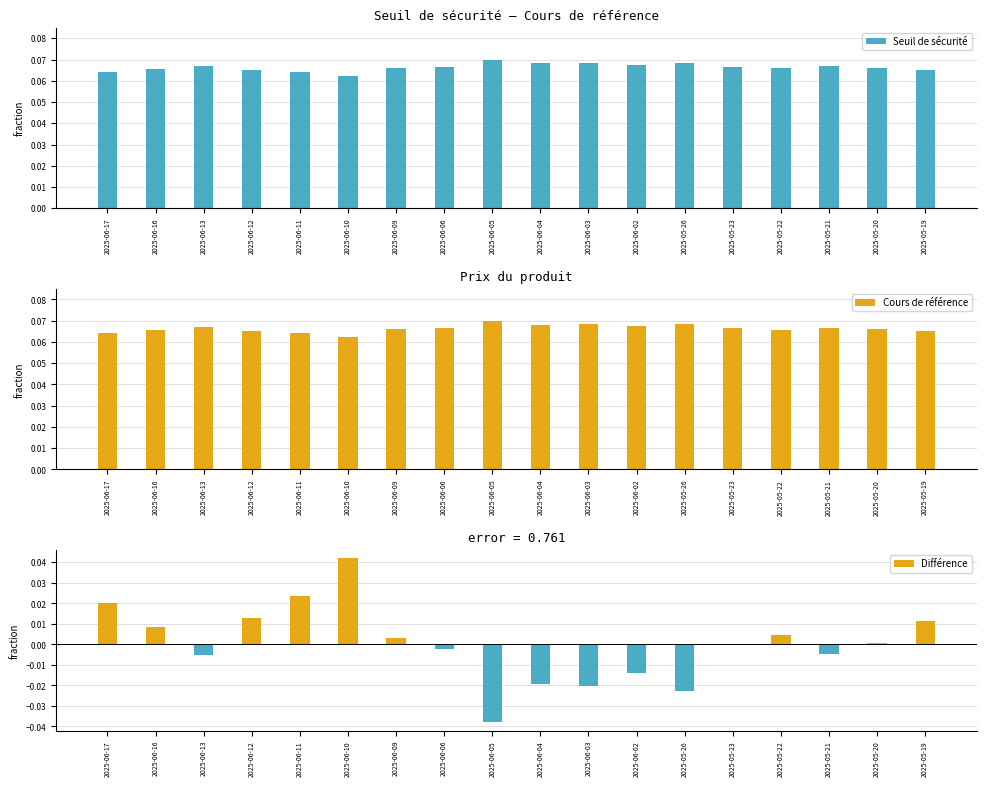

Which series has the widest spread of values?

Différence